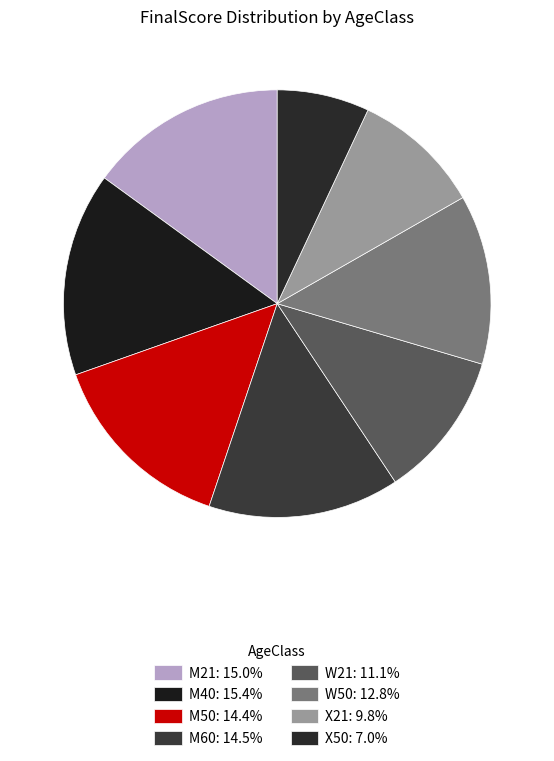

What portion of the pie excludes W21?

88.9%